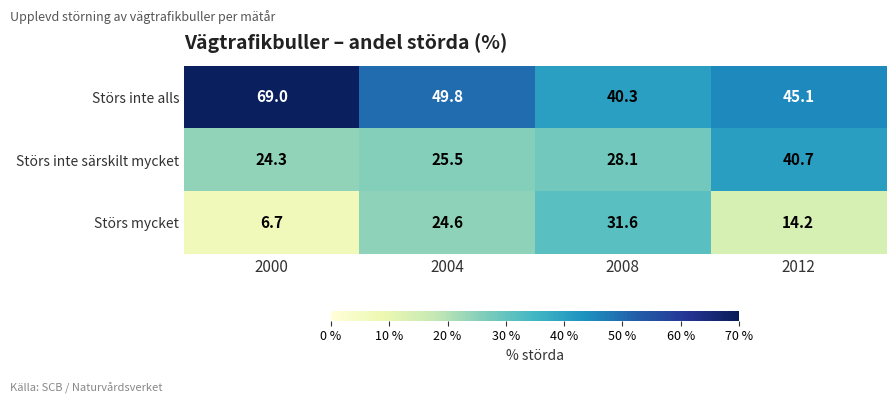

How many data points does each series have?

4